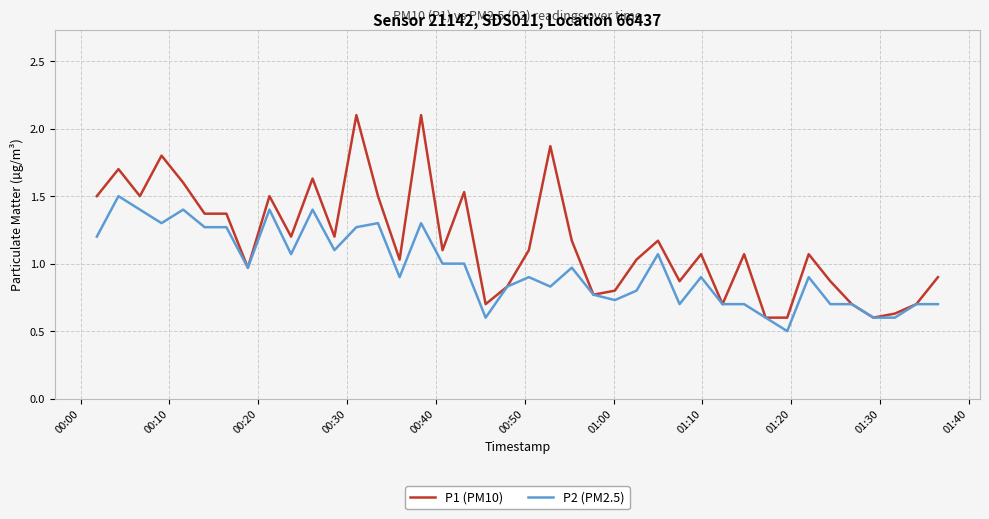

Which series has the largest total across all categories?

P1 (PM10)